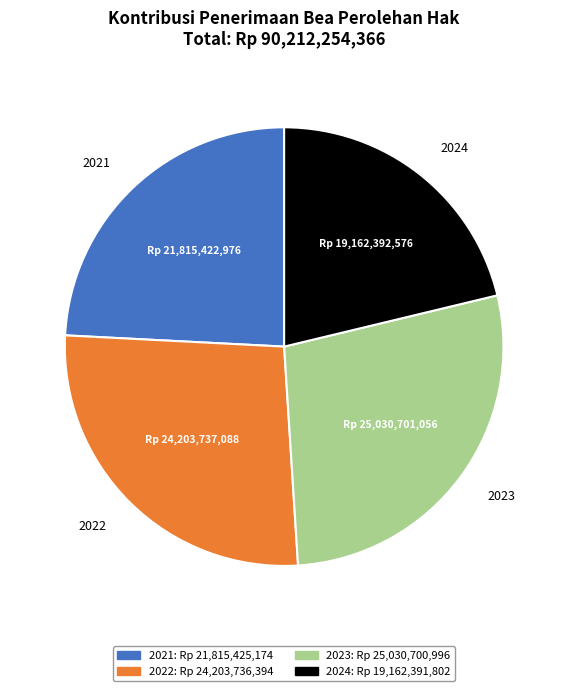

How many slices are in this pie chart?

4